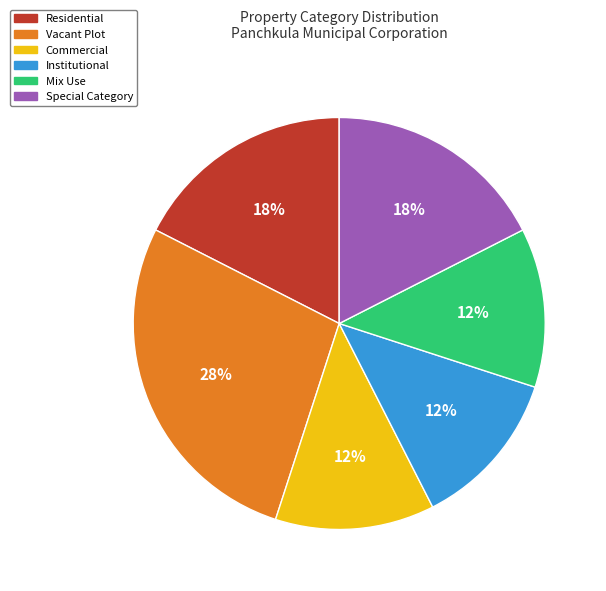

Which has a higher value, Vacant Plot or Residential?

Vacant Plot